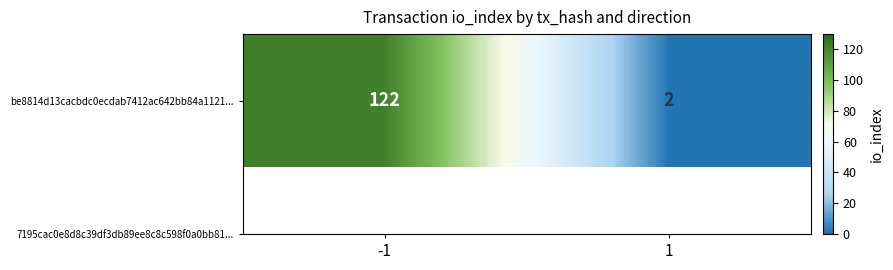

What is the sum of the values at -1 and 1?

124